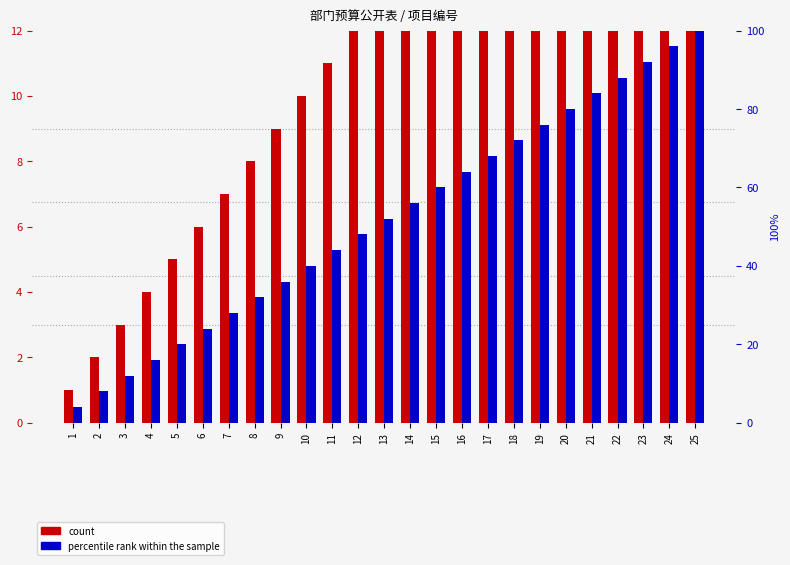

Which series changed the most between 2 and 4?

percentile rank within the sample